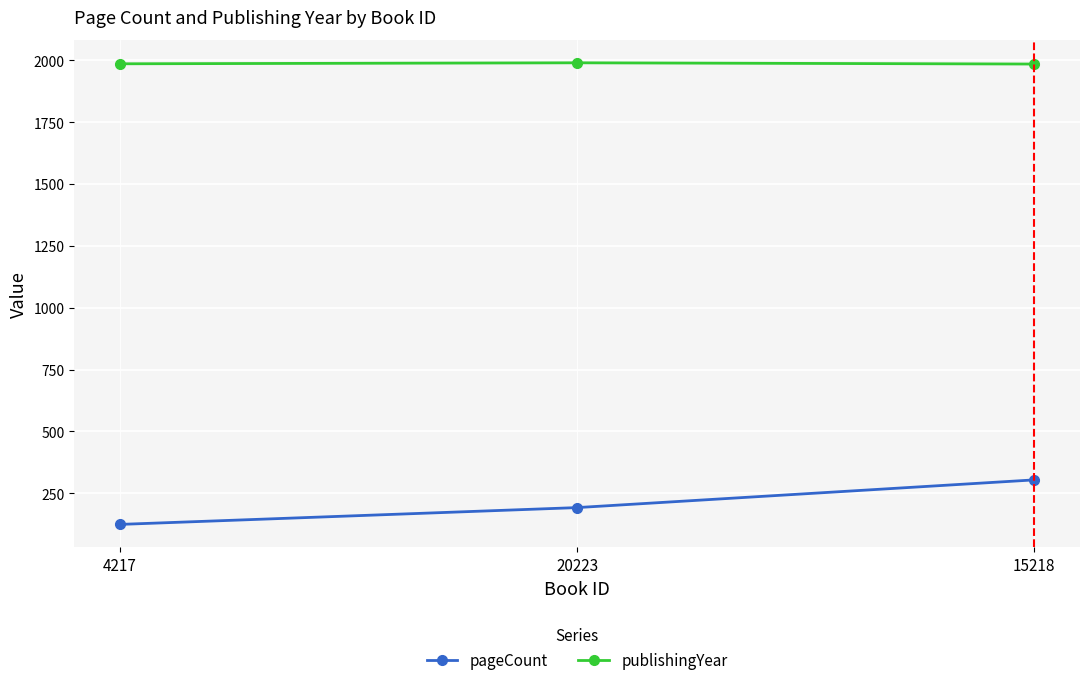

What is the value of the pageCount point at the 1st from the left?

124